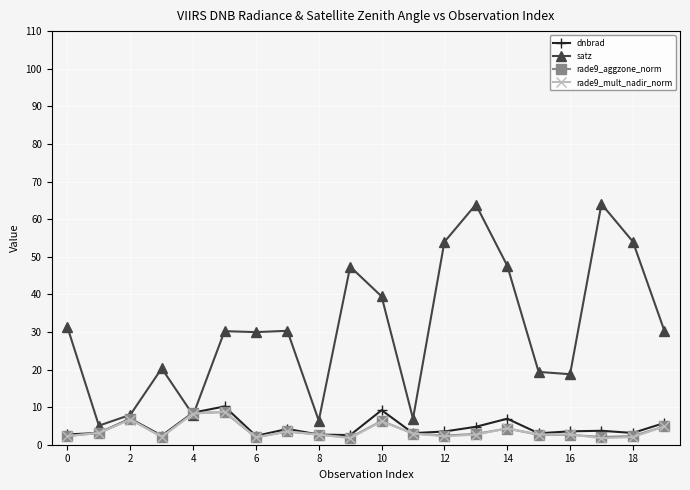

Which series has the largest range (max minus min)?

satz